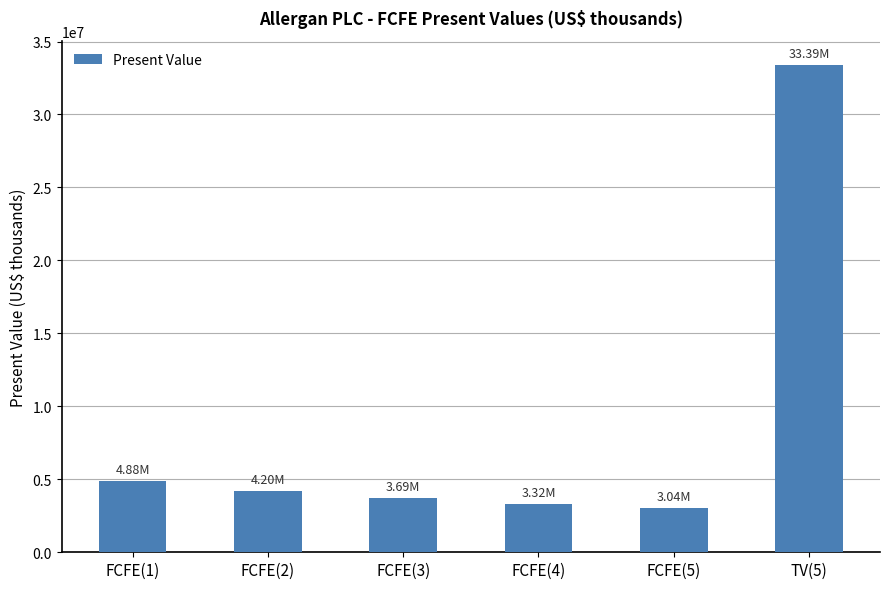

Is it true that the value at FCFE(2) is 4201207?

True